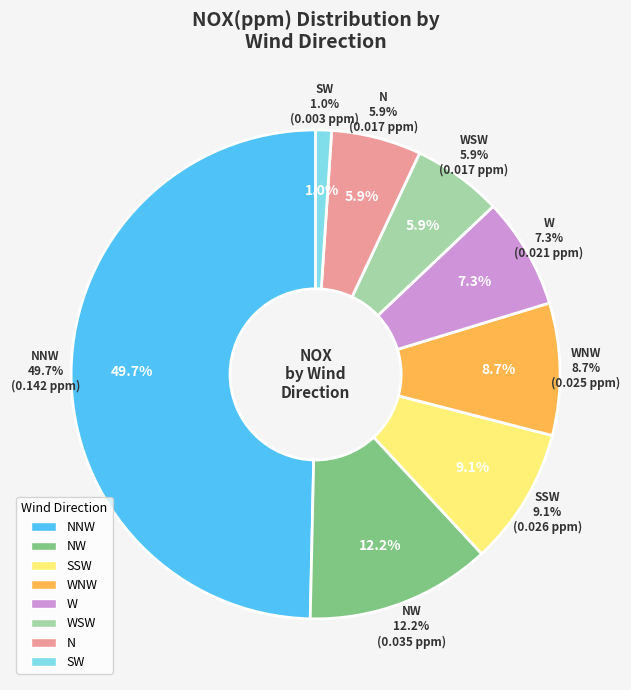

Does N represent more than half of the total?

No